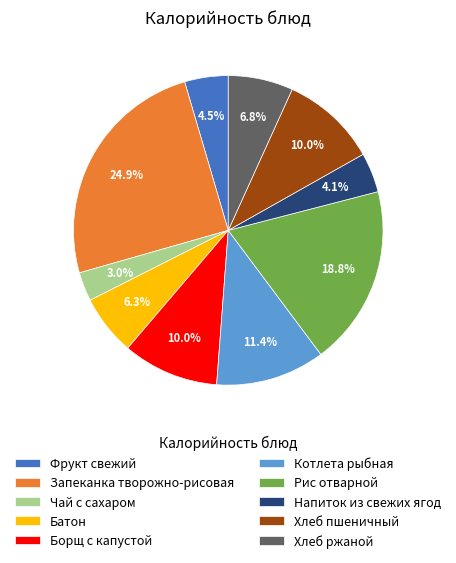

To the nearest percent, what portion does Котлета рыбная represent?

11%